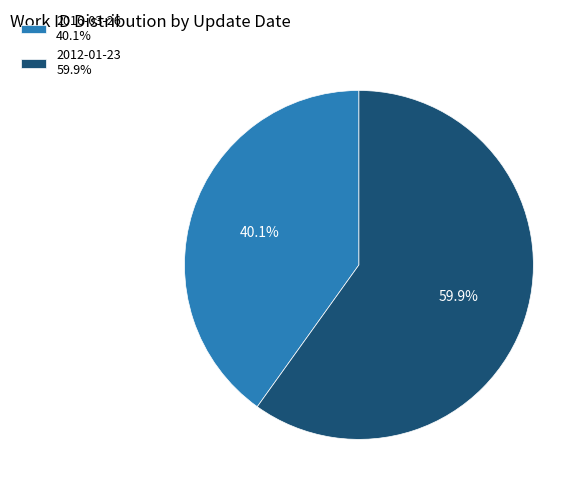

How many segments does this pie chart have?

2